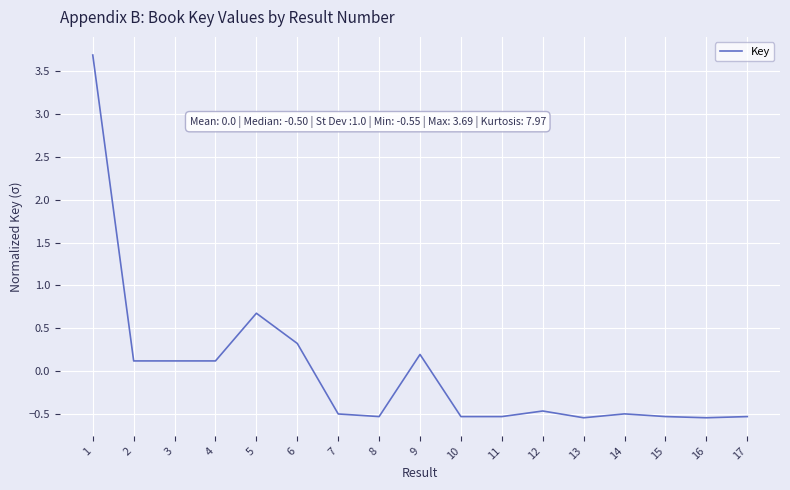

Is it true that the value at 11 is -0.9?

False